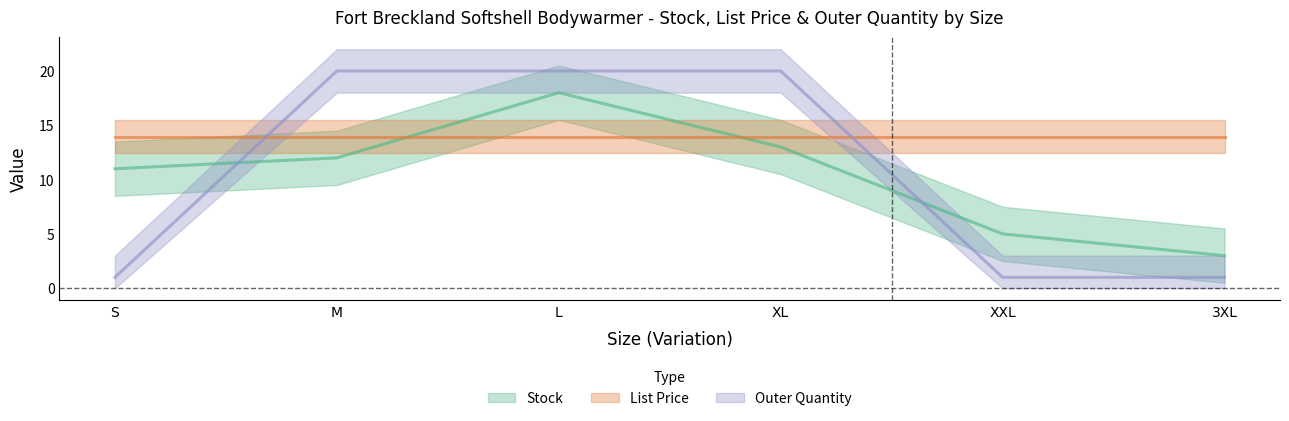

Rank the categories by Outer Quantity value from lowest to highest.

S, XXL, 3XL, M, L, XL